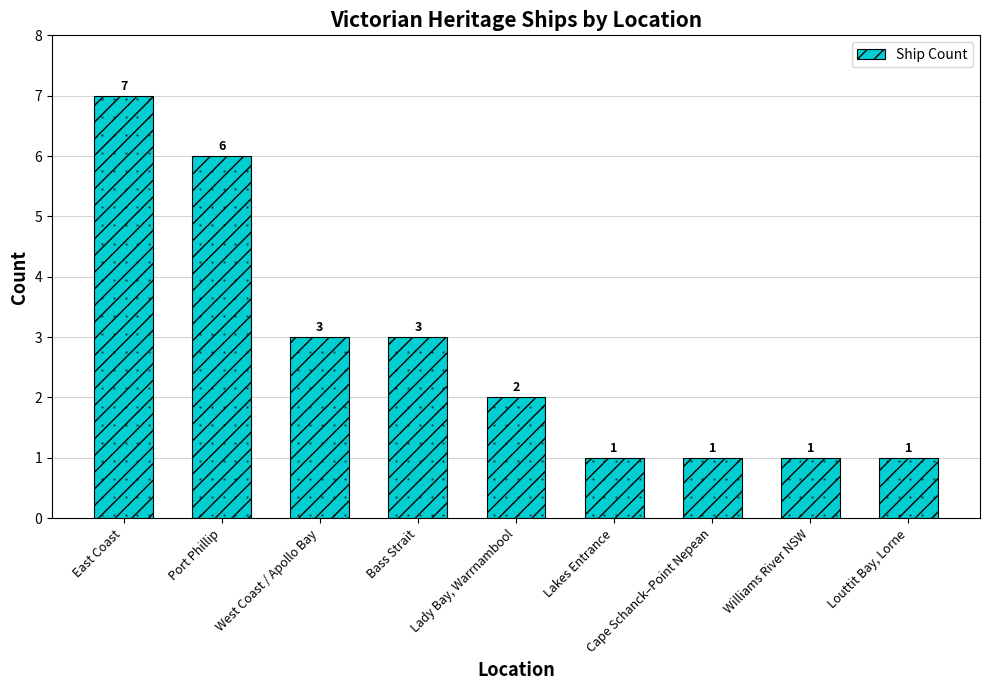

What is the change in value from Lady Bay, Warrnambool to Cape Schanck–Point Nepean?

-1